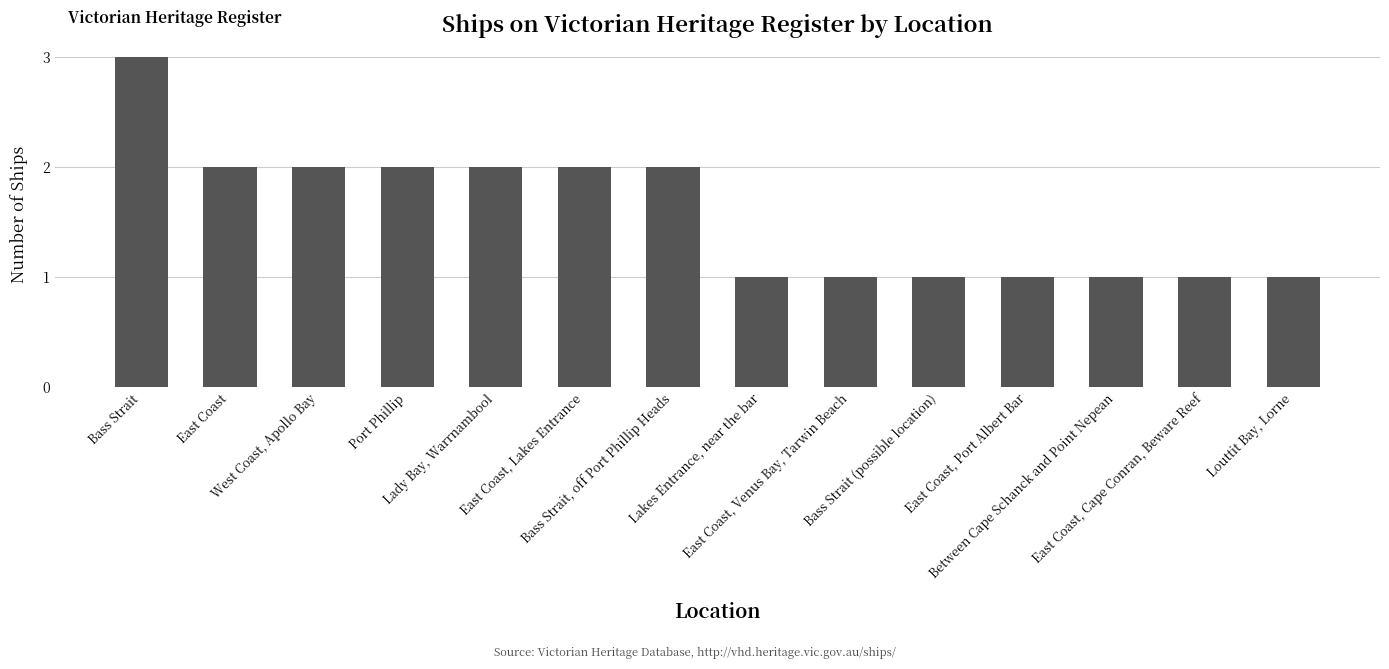

Does the chart contain stacked bars?

No